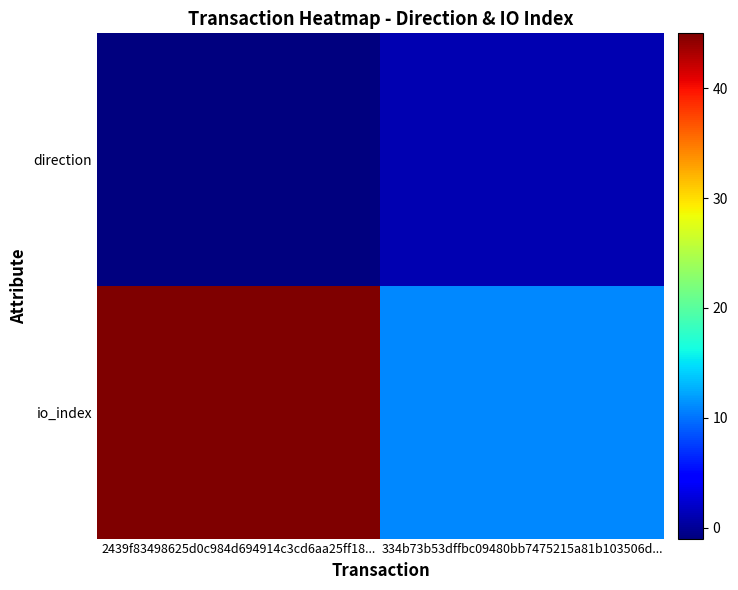

Rank the series at 334b73b53dffbc09480bb7475215a81b103506d... from lowest to highest value.

direction, io_index